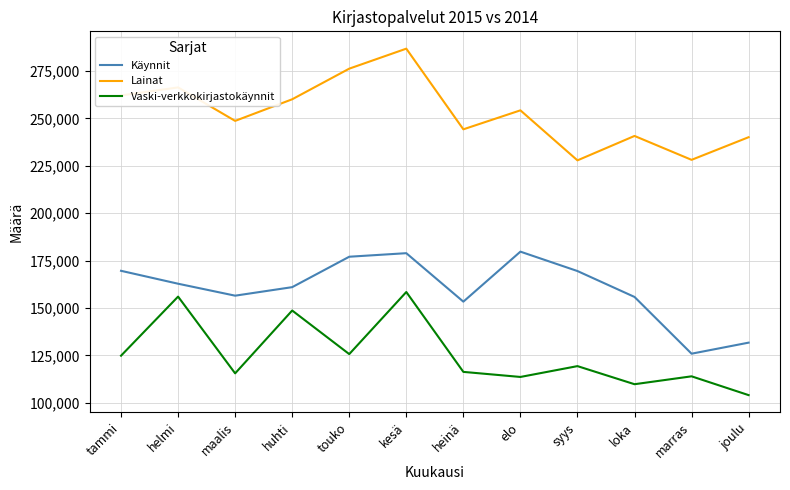

The Lainat series shows 105750 at helmi. True or false?

False